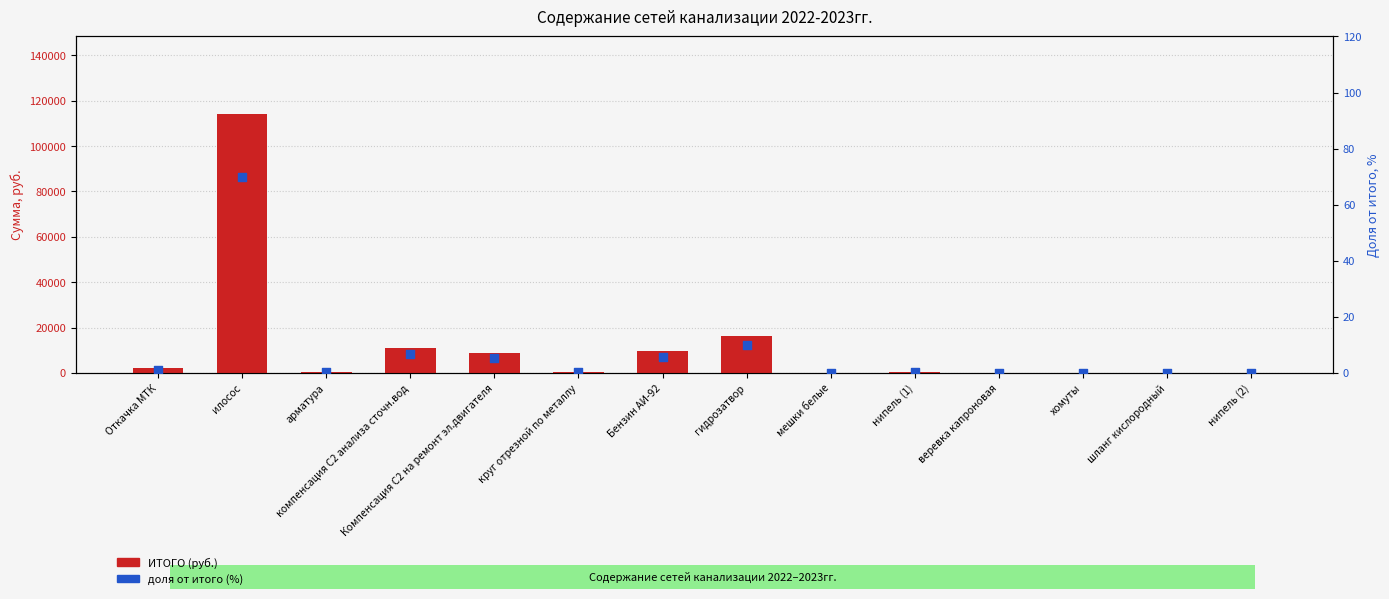

Which series has the largest Y range (max minus min)?

ИТОГО (руб.)